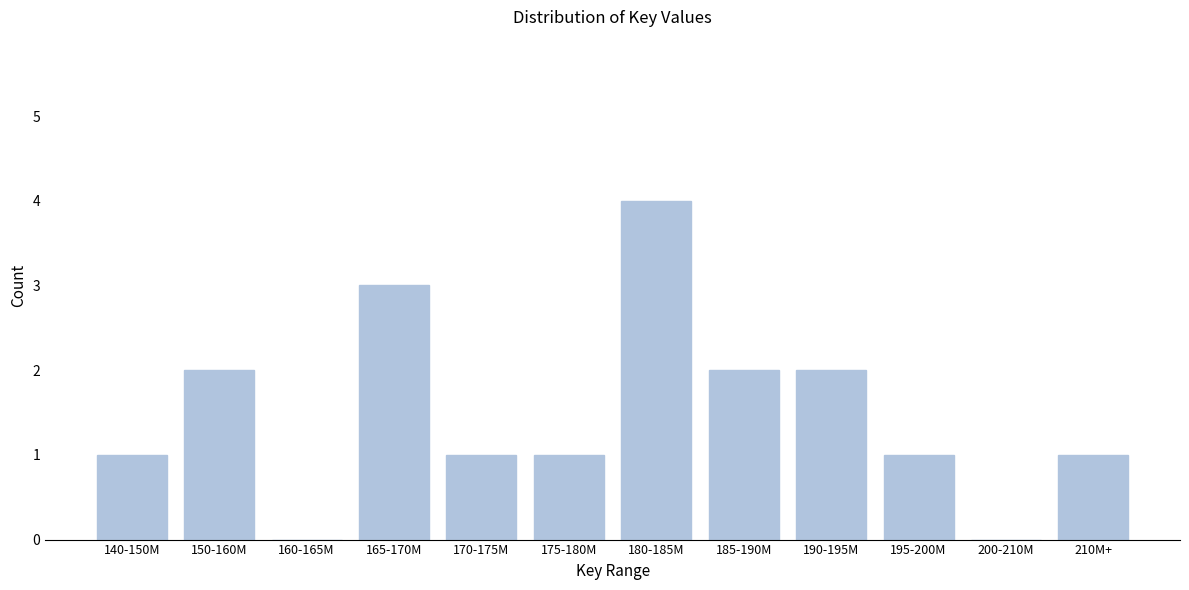

Reading right to left, what are all the values shown in this chart?

210M+=1	200-210M=0	195-200M=1	190-195M=2	185-190M=2	180-185M=4	175-180M=1	170-175M=1	165-170M=3	160-165M=0	150-160M=2	140-150M=1